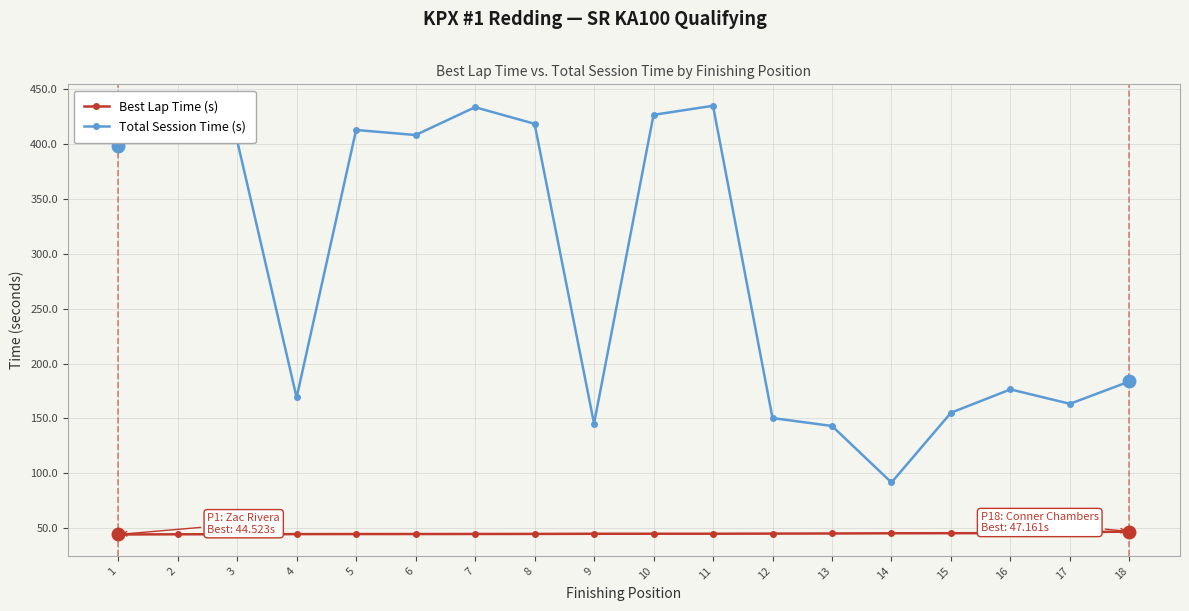

Which series has the largest range (max minus min)?

Total Session Time (s)